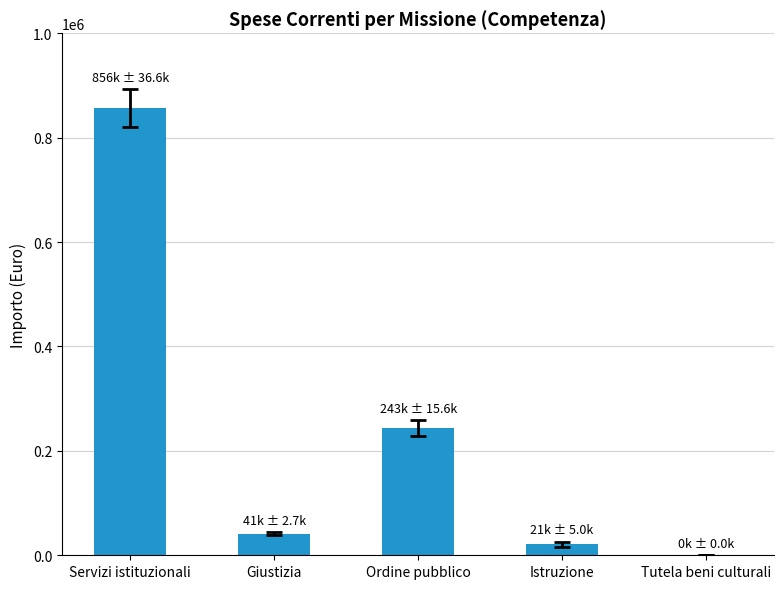

What is the sum of the values at Istruzione and Servizi istituzionali?

877570